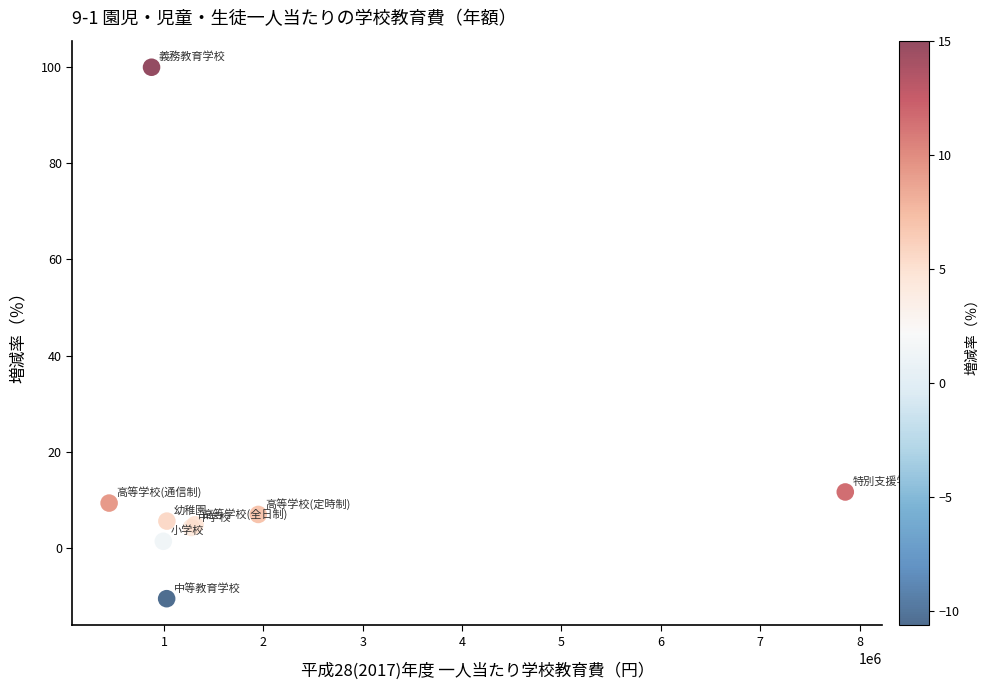

What Y value in the scatter plot is closest to 44?

11.6